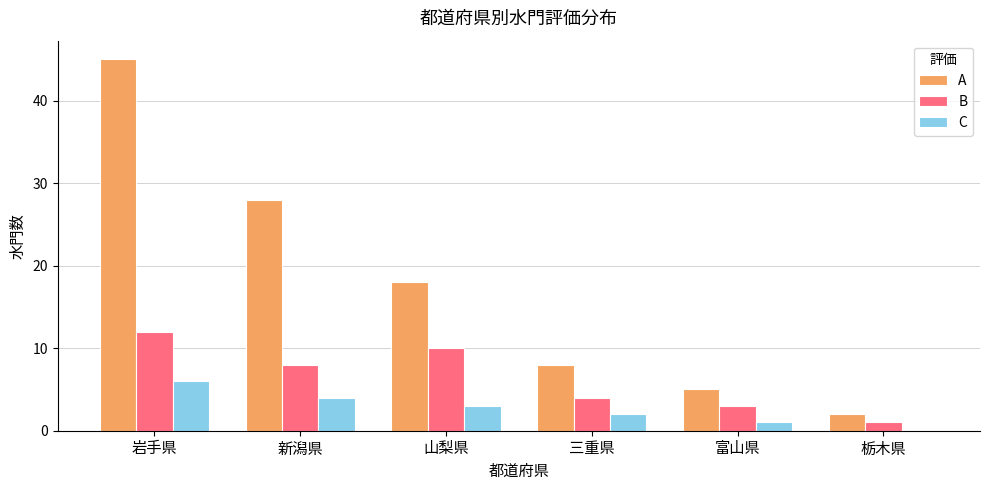

Are the bars horizontal?

No